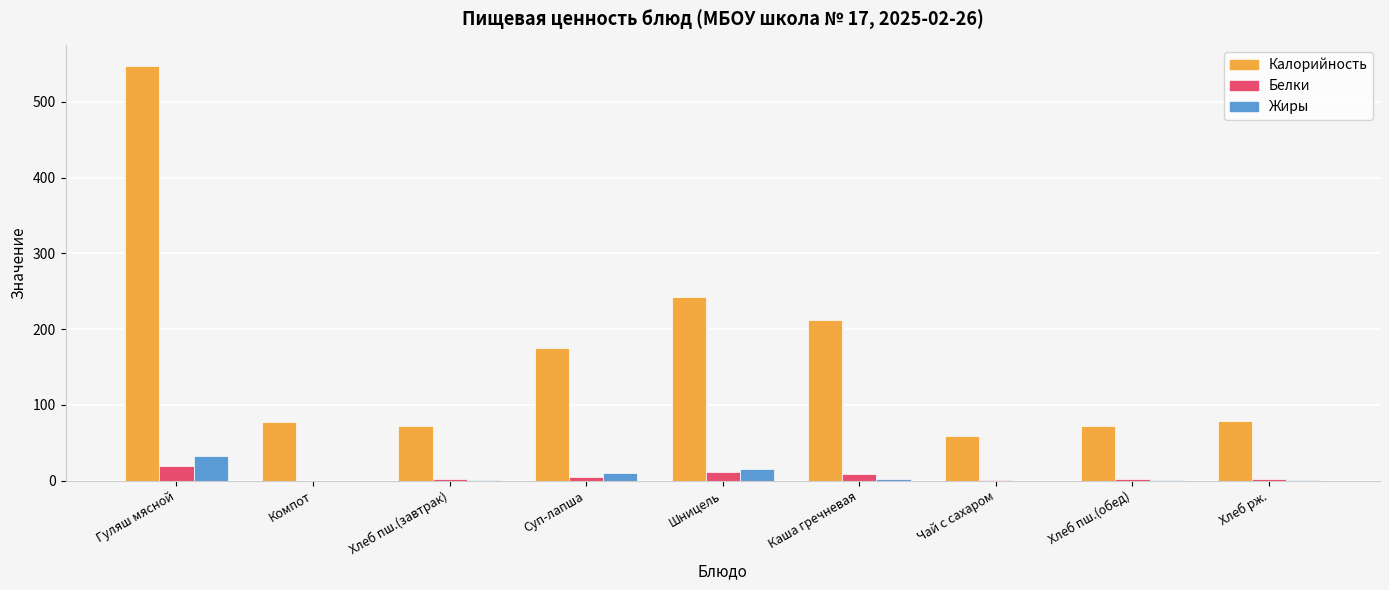

What is the maximum value shown in the chart?

547.3